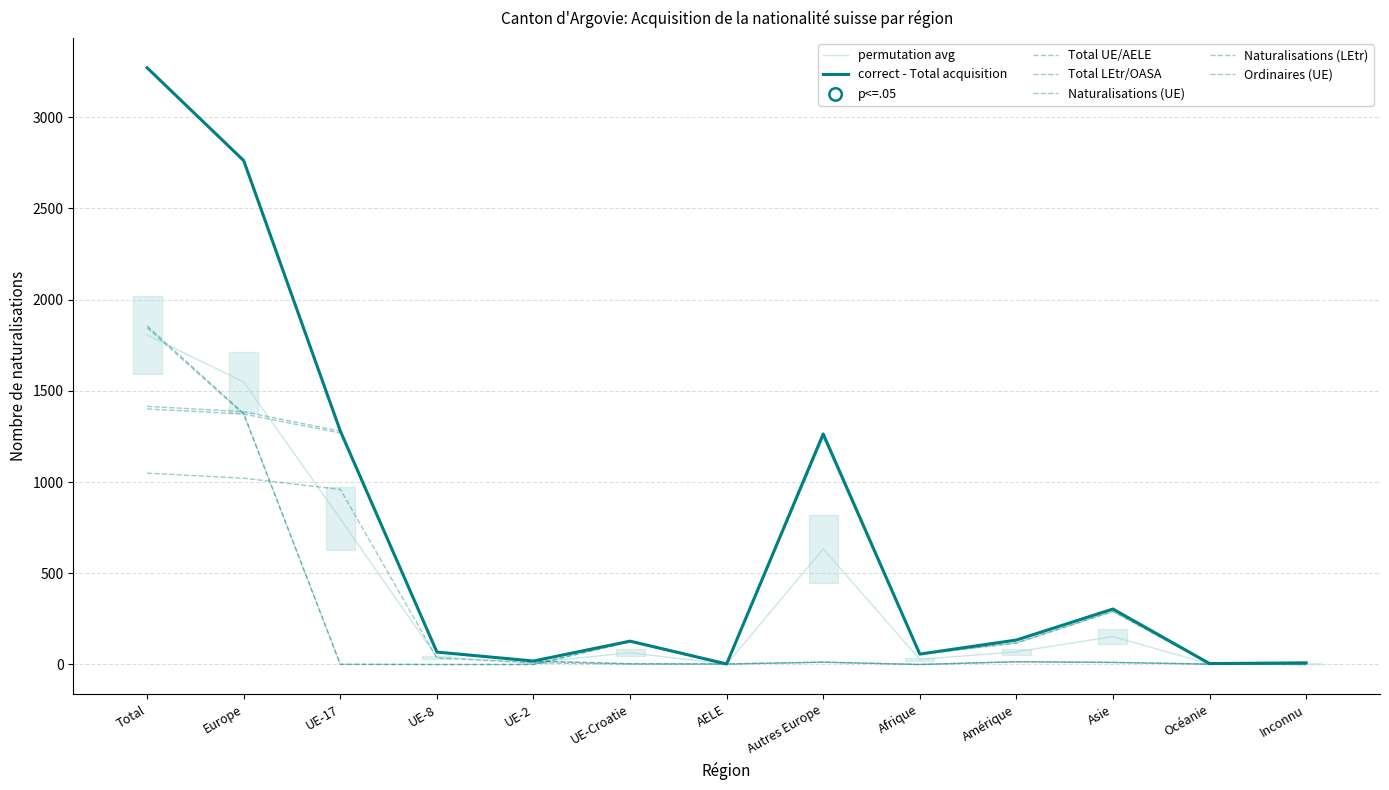

At how many categories does at least one series exceed 3137?

1